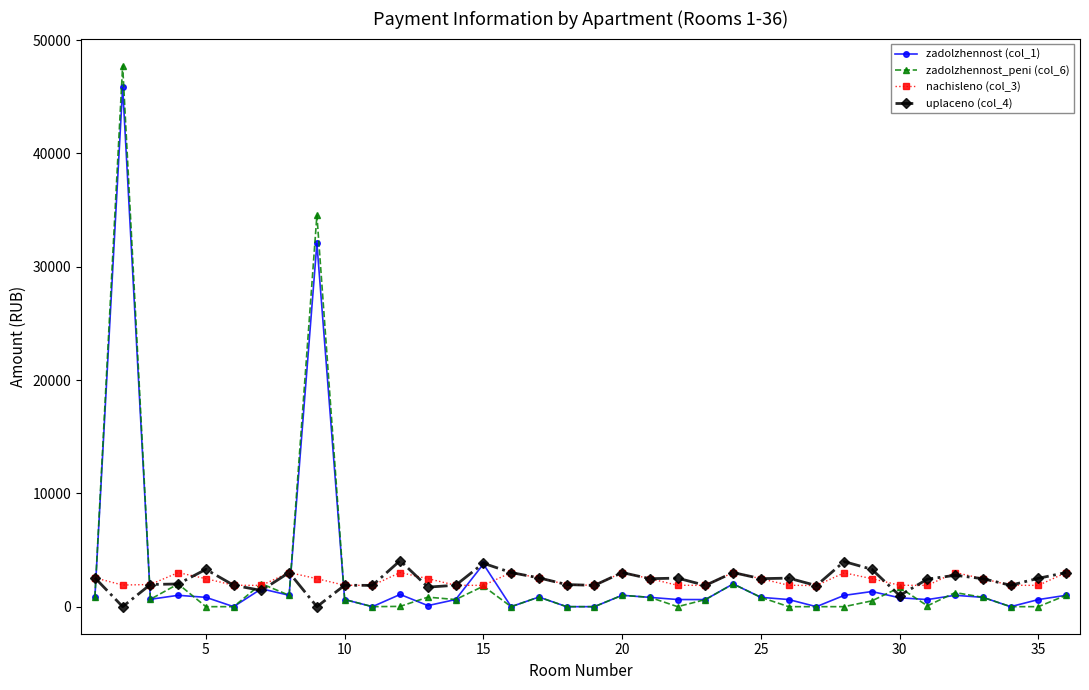

In uplaceno (col_4), how many points are lower than both neighbors (excluding endpoints)?

12